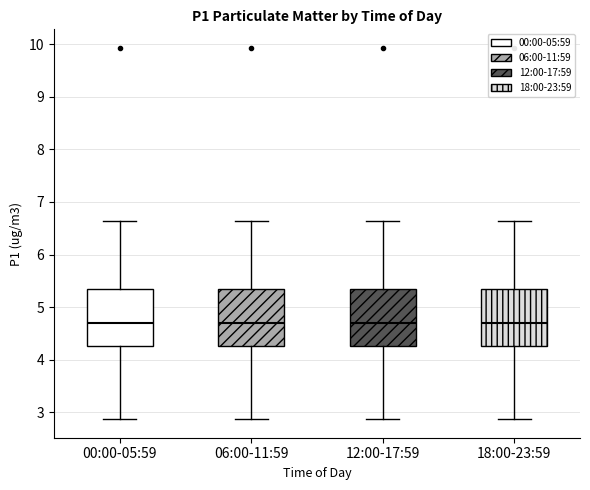

Reading left to right, read every box against the y-axis: the position of its median line, the range the box covers, and the ends of its whiskers. The values are not printed on the chart, so give them approximately, as read against the axis.

00:00-05:59: median 4.7, box 4.3 to 5.3, whiskers 2.9 to 6.6
06:00-11:59: median 4.7, box 4.3 to 5.3, whiskers 2.9 to 6.6
12:00-17:59: median 4.7, box 4.3 to 5.3, whiskers 2.9 to 6.6
18:00-23:59: median 4.7, box 4.3 to 5.3, whiskers 2.9 to 6.6